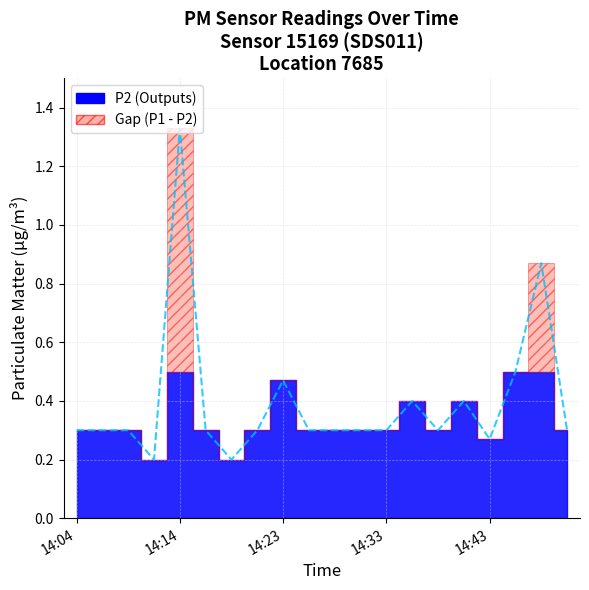

Reading right to left, transcribe all the data shown in this chart.

14:50=0.3	14:48=0.9	14:46=0.5	14:43=0.3	14:41=0.4	14:38=0.3	14:36=0.4	14:33=0.3	14:31=0.3	14:28=0.3	14:26=0.3	14:23=0.5	14:21=0.3	14:18=0.2	14:16=0.3	14:14=1.3	14:11=0.2	14:09=0.3	14:06=0.3	14:04=0.3